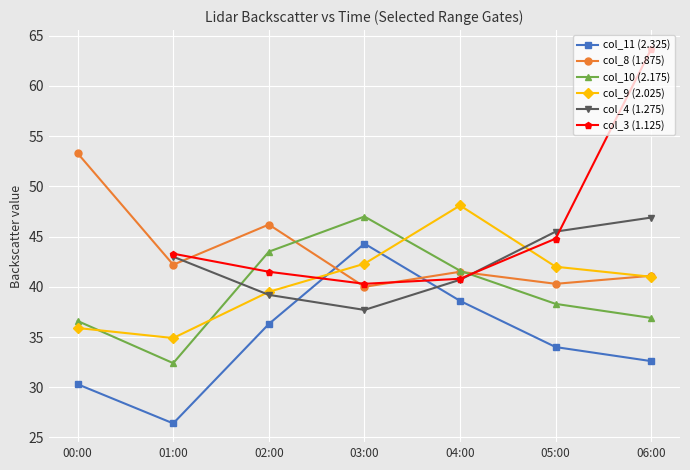

Is it true that col_10 (2.175) equals 74.7 at 02:00?

False